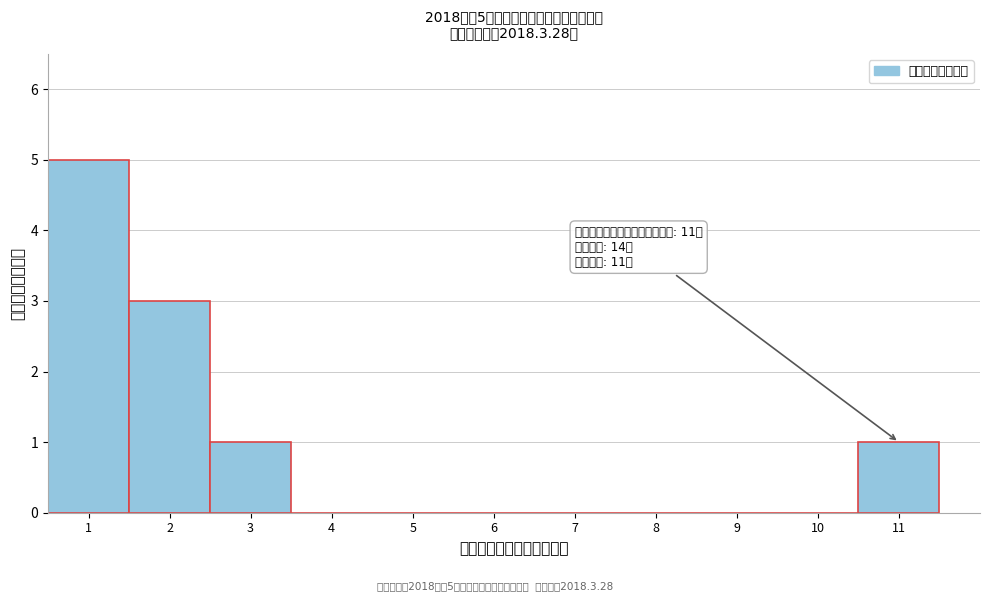

Which range on the x-axis has the tallest bar?

0.5 to 1.5